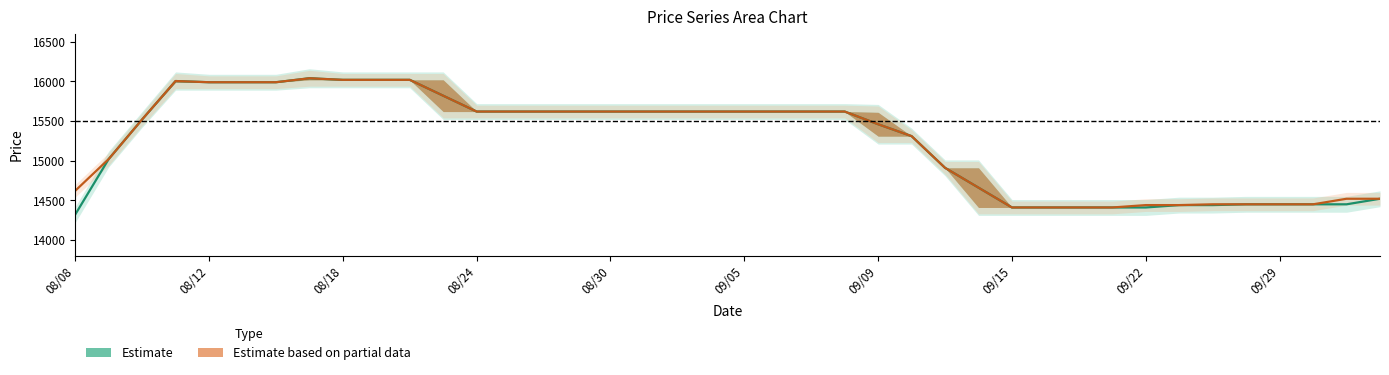

Reading right to left, extract all data points from this chart.

Estimate: 14520	14450	14450	14450	14450	14440	14440	14410	14410	14410	14410	14410	14660	14910	15310	15460	15620	15620	15620	15620	15620	15620	15620	15620	15620	15620	15620	15620	15820	16020	16020	16020	16040	15990	15990	15990	16005	15520	15020	14320
Estimate based on partial data: 14520	14520	14450	14450	14450	14450	14440	14440	14410	14410	14410	14410	14660	14910	15310	15460	15620	15620	15620	15620	15620	15620	15620	15620	15620	15620	15620	15620	15820	16020	16020	16020	16040	15990	15990	15990	16005	15520	15020	14620